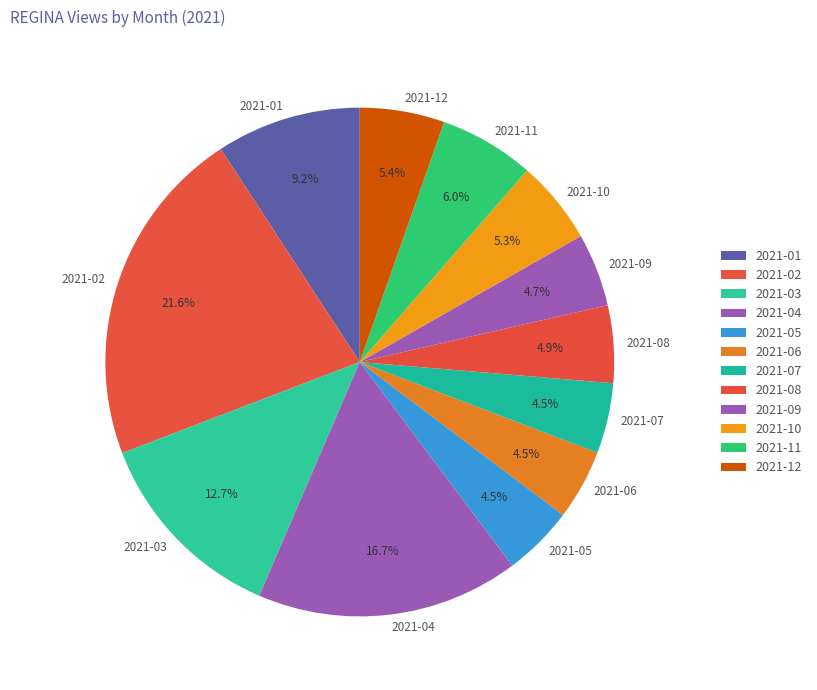

How many segments does this pie chart have?

12